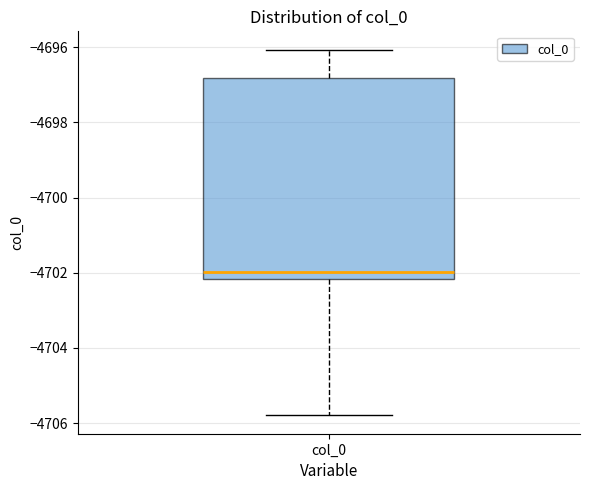

Read this box plot against the y-axis: the position of the median line, the range covered by the box, and the ends of both whiskers. The values are not printed on the chart, so give them approximately, as read against the axis.

median -4702.0, box -4702.2 to -4696.8, whiskers -4705.8 to -4696.0